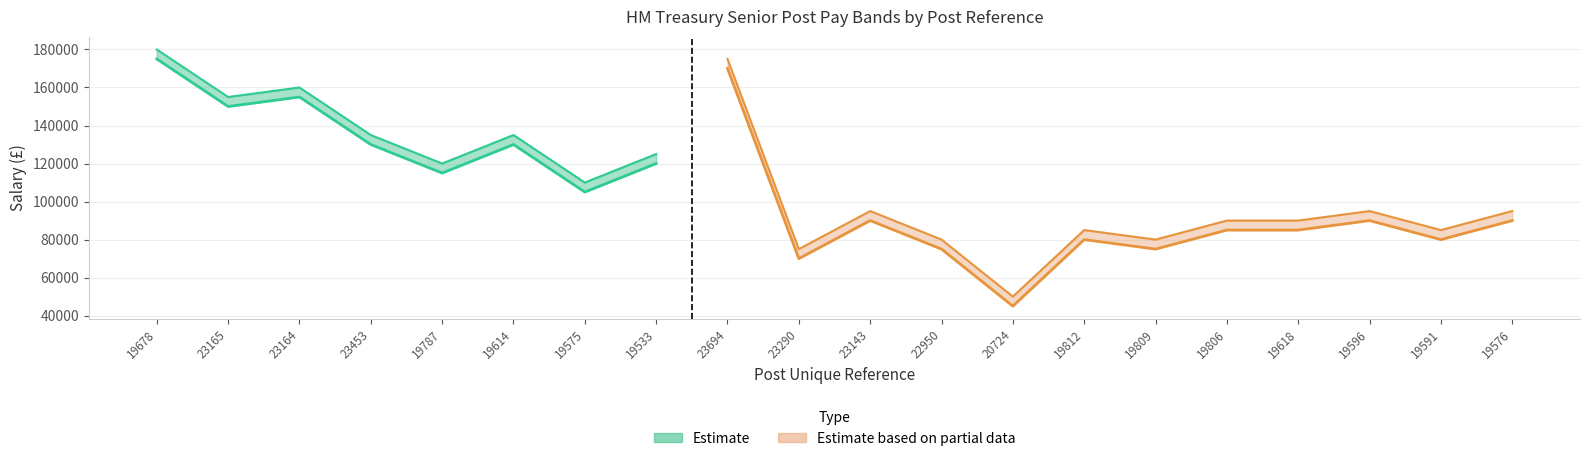

At how many categories does at least one series exceed 157211?

3